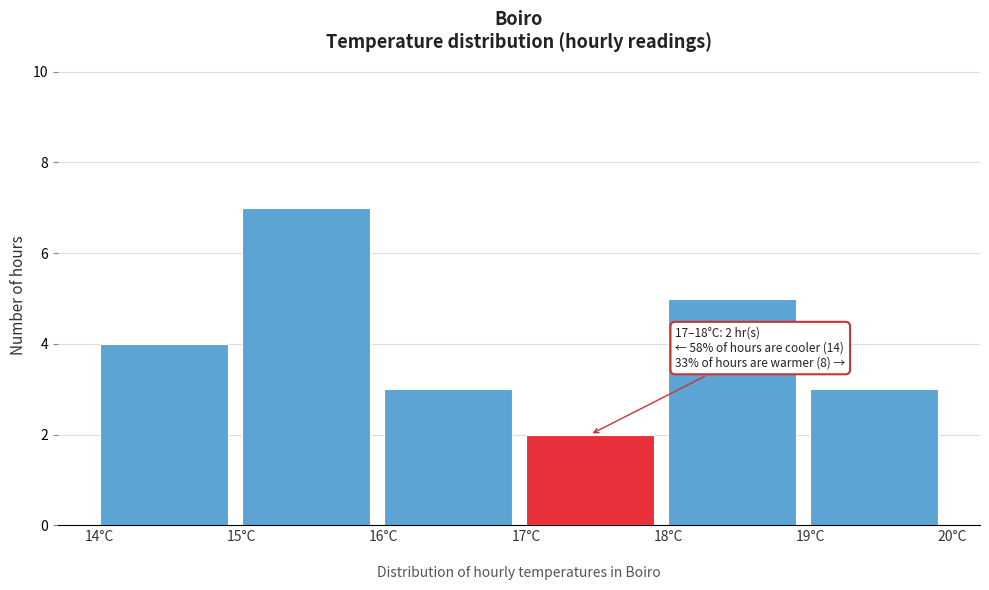

Over which range of the x-axis is the bar tallest?

15 to 16